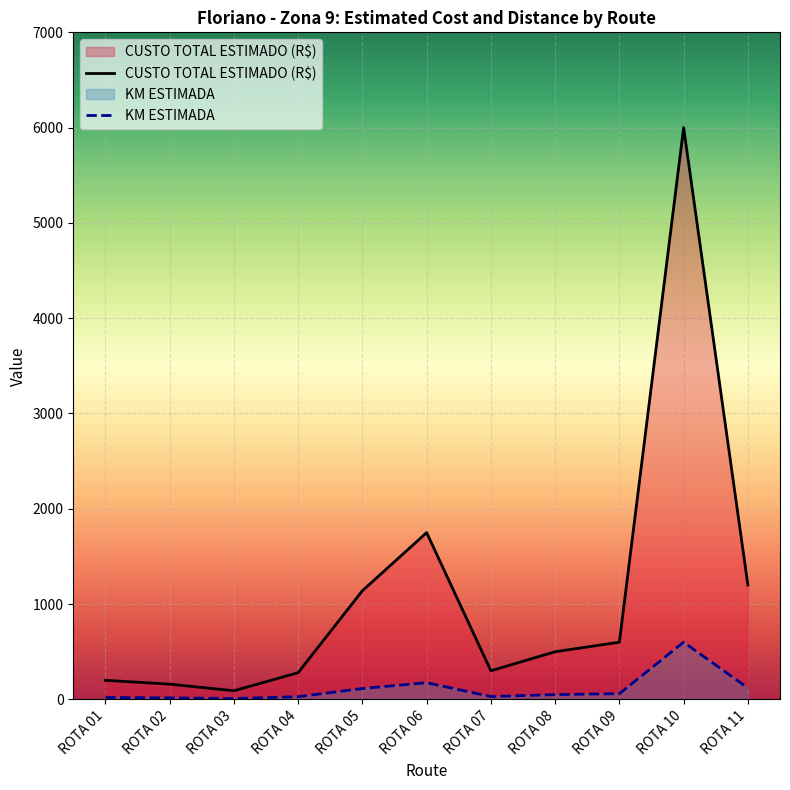

Which series has the largest total across all categories?

CUSTO TOTAL ESTIMADO (R$)